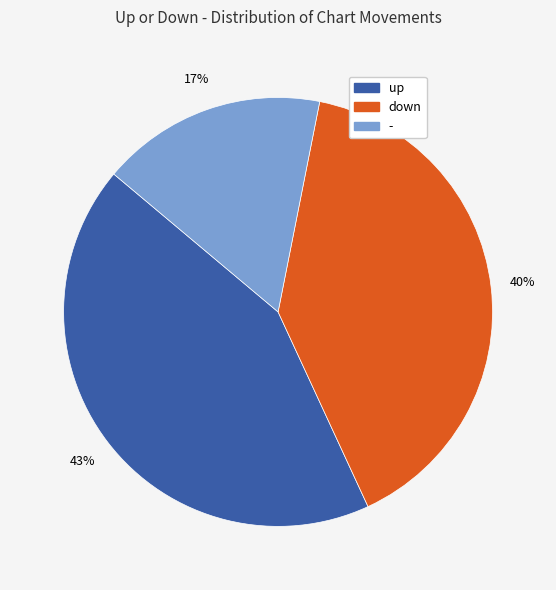

What is the smallest slice in the pie chart?

-